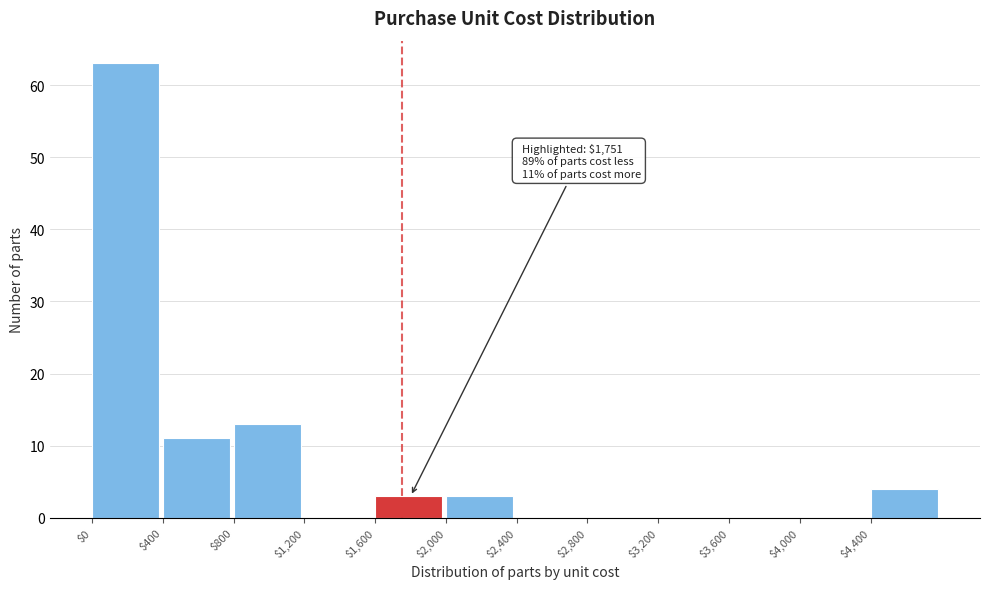

Over which range of the x-axis is the bar tallest?

0 to 400